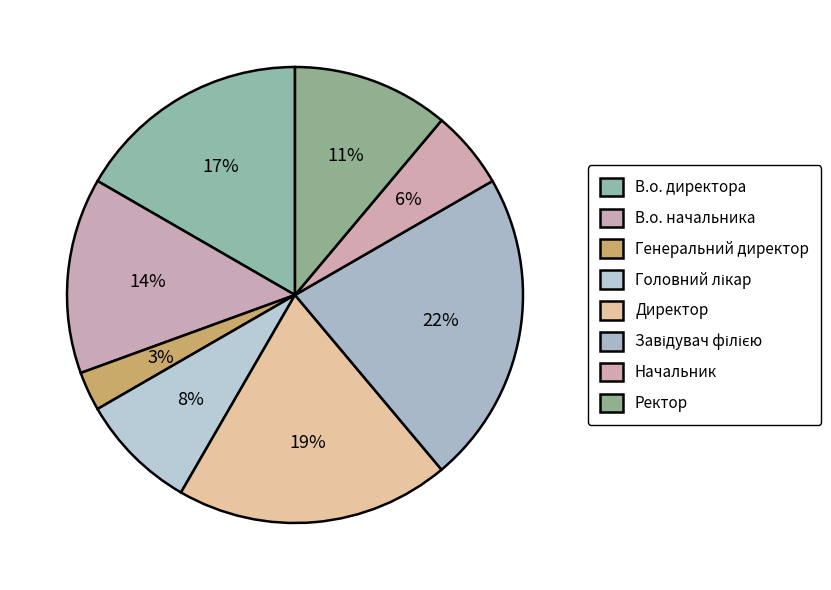

Which category has the biggest portion of the pie?

Завідувач філією